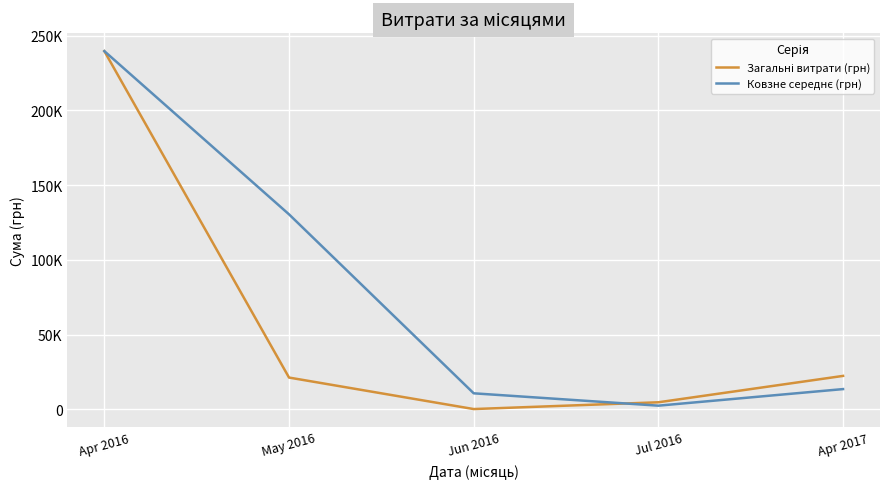

Is this an area chart (filled region under the line)?

No